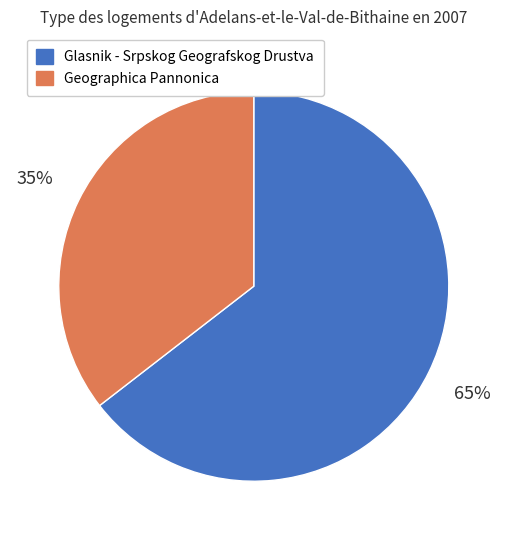

Rank the categories by value from lowest to highest.

Geographica Pannonica, Glasnik - Srpskog Geografskog Drustva